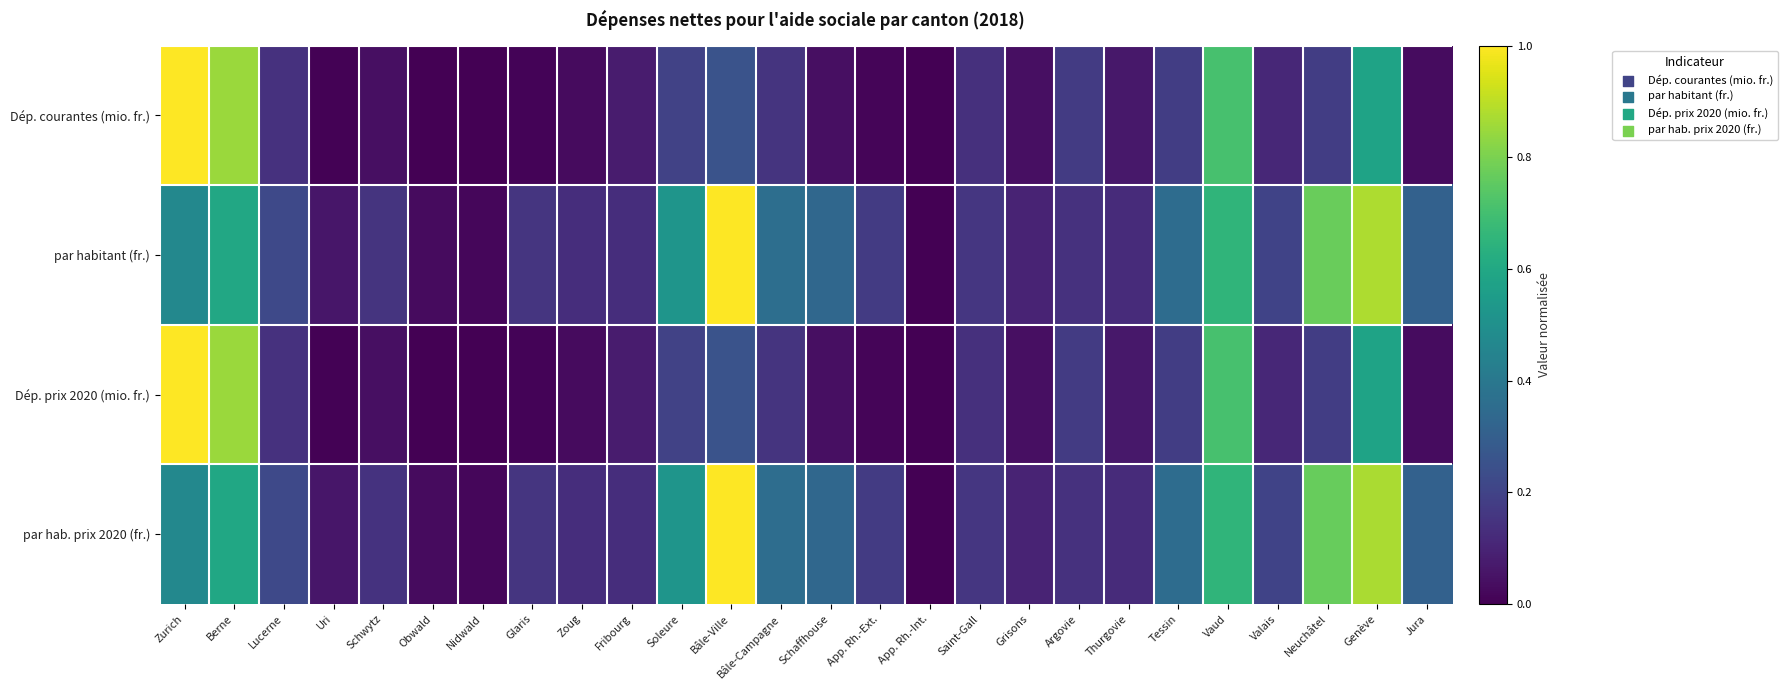

Between Schwytz and Fribourg, which series saw the biggest shift?

Dép. courantes (mio. fr.)